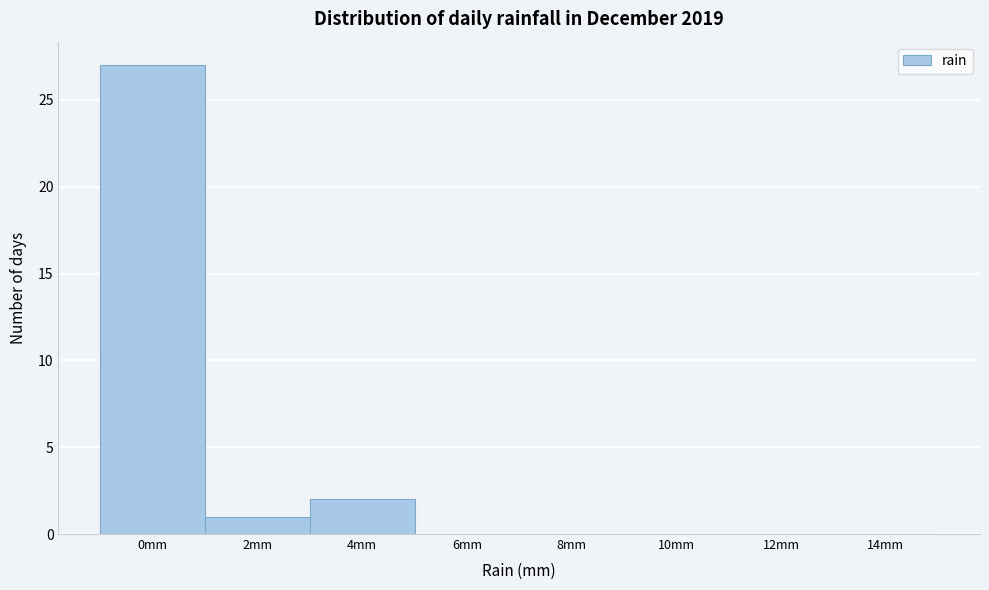

Reading left to right, transcribe all the data shown in this chart.

0mm=27	2mm=1	4mm=2	6mm=0	8mm=0	10mm=0	12mm=0	14mm=0